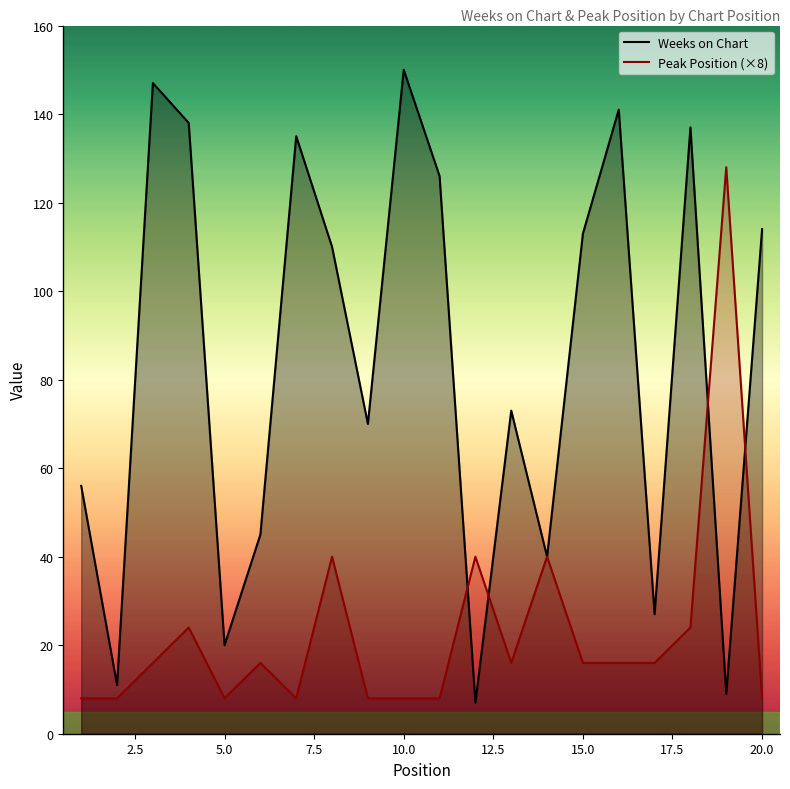

At which category does the chart reach its peak across all series?

10.0